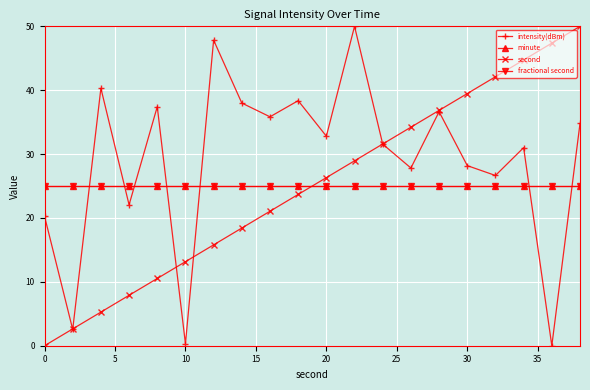

Does the chart have visible grid lines?

Yes